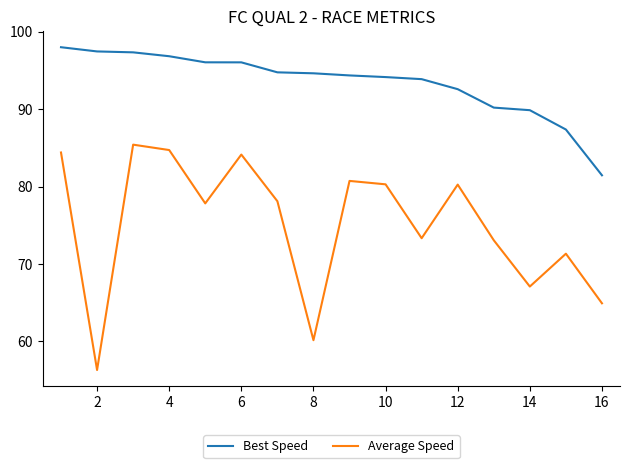

What are all the series names shown in the legend?

Best Speed, Average Speed